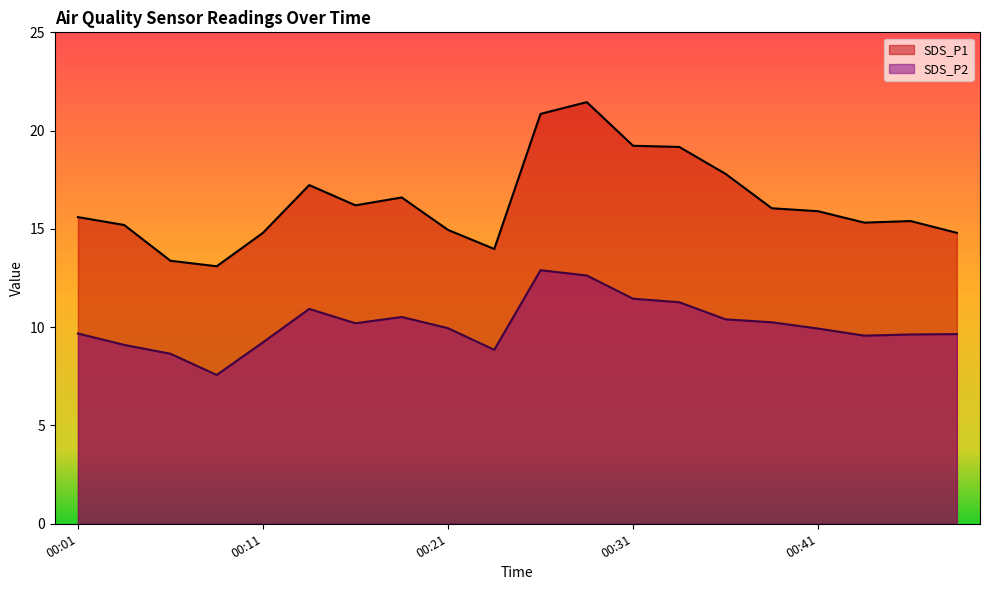

What is the total value across all series at 00:26?

33.8